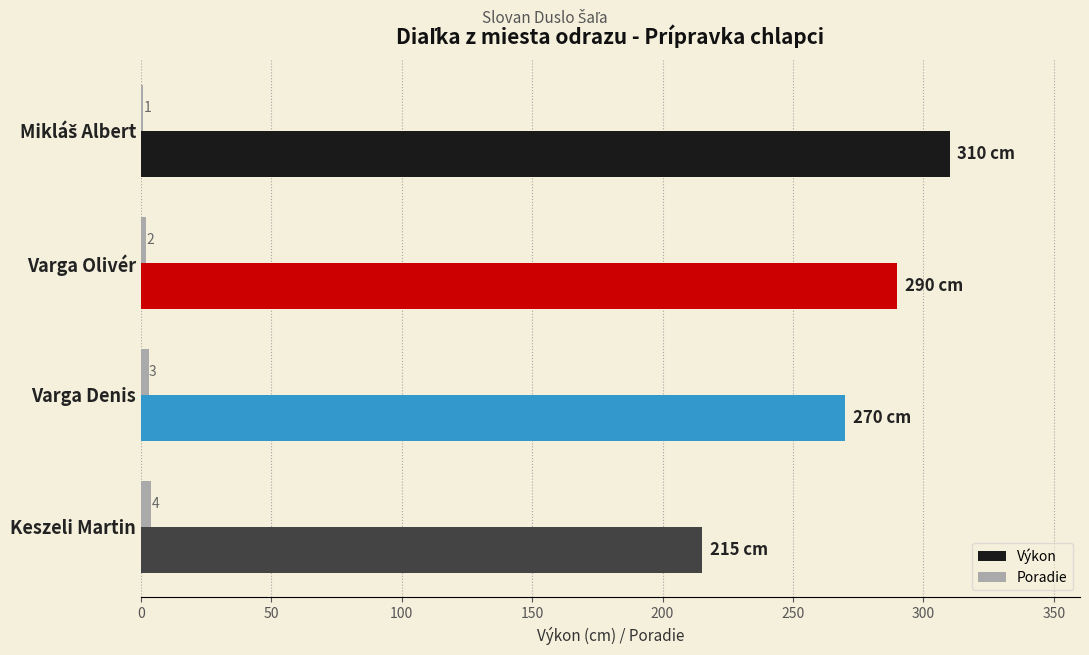

True or false: Poradie has a value of 4 at Keszeli Martin.

True